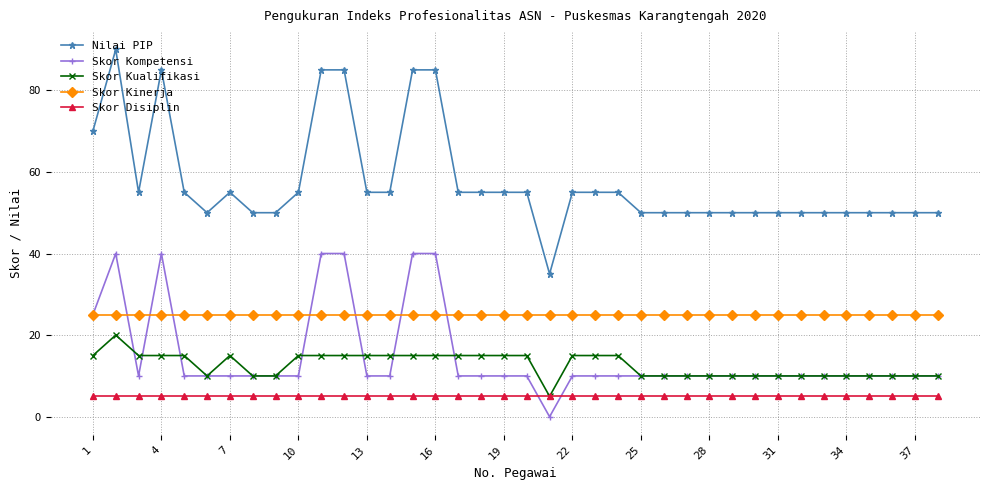

At how many categories does at least one series exceed 19?

38